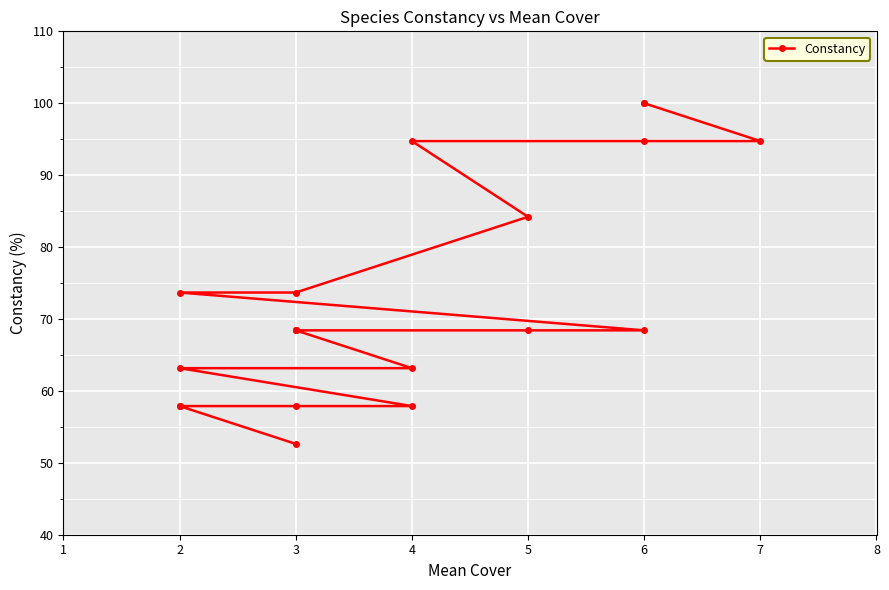

What value does the data have at 3?

68.4